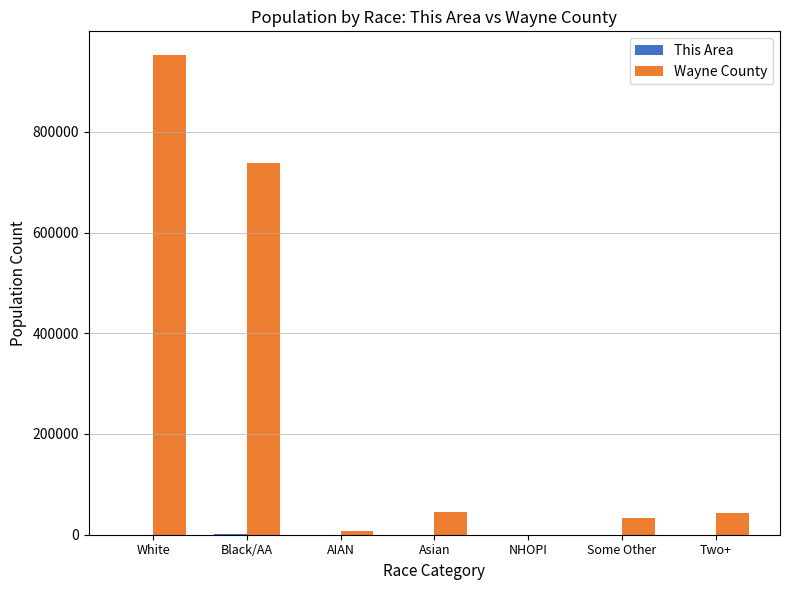

At which label does Wayne County reach its peak?

White